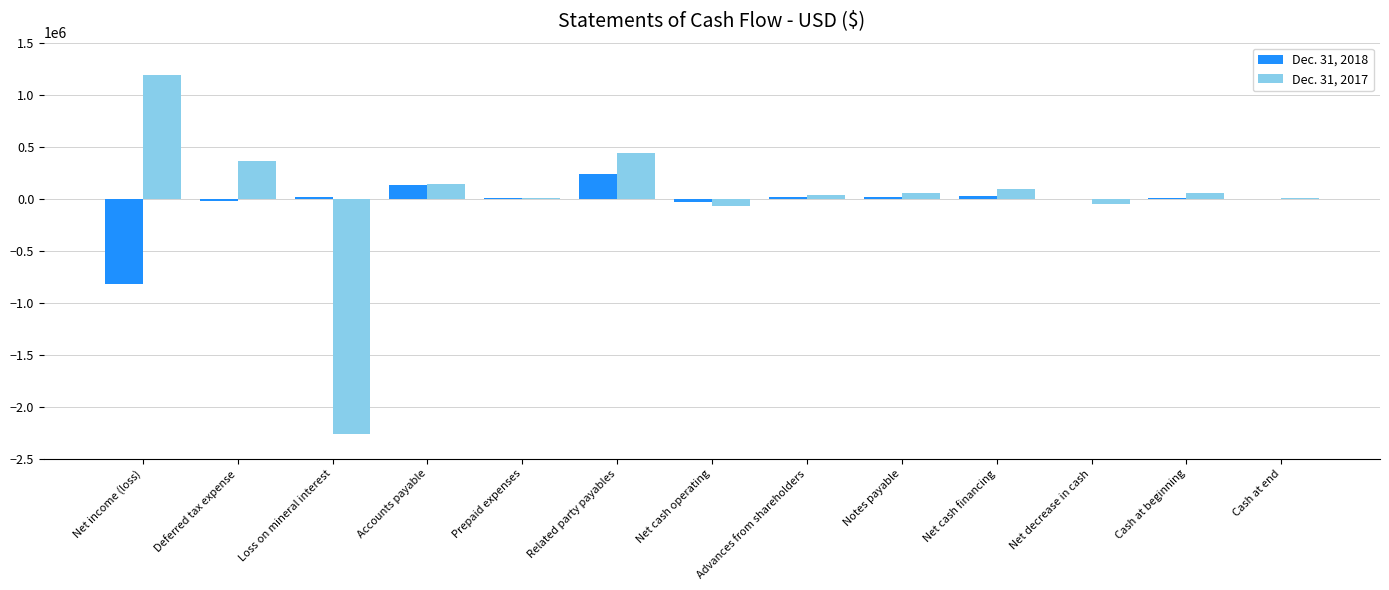

At which category is the sum across all series the highest?

Related party payables